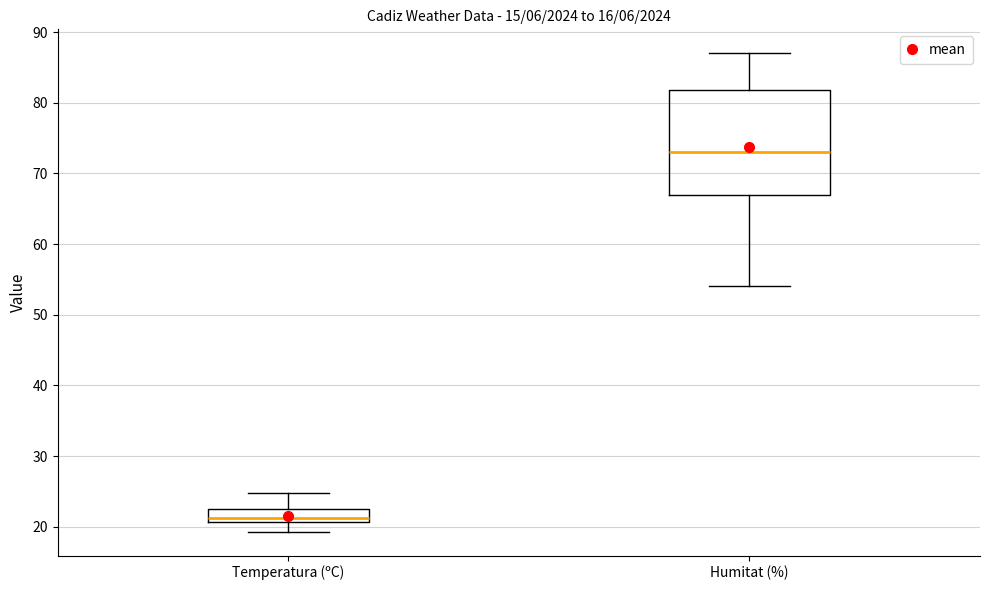

Which box's median line is the lowest?

Temperatura (ºC)